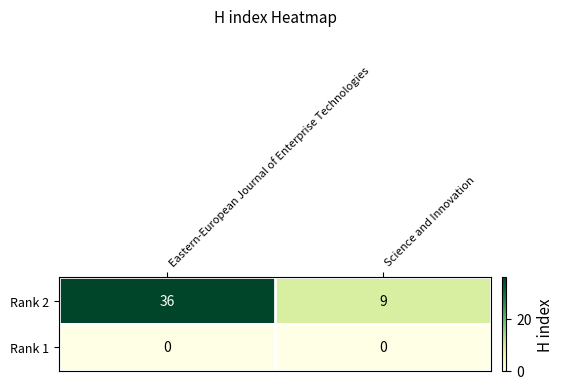

How many data points does each series have?

2